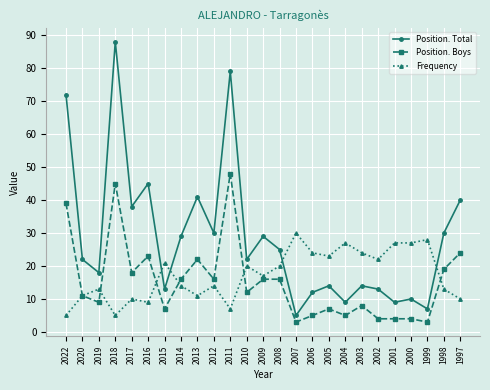

The Position. Total series shows 18 at 2019. True or false?

True